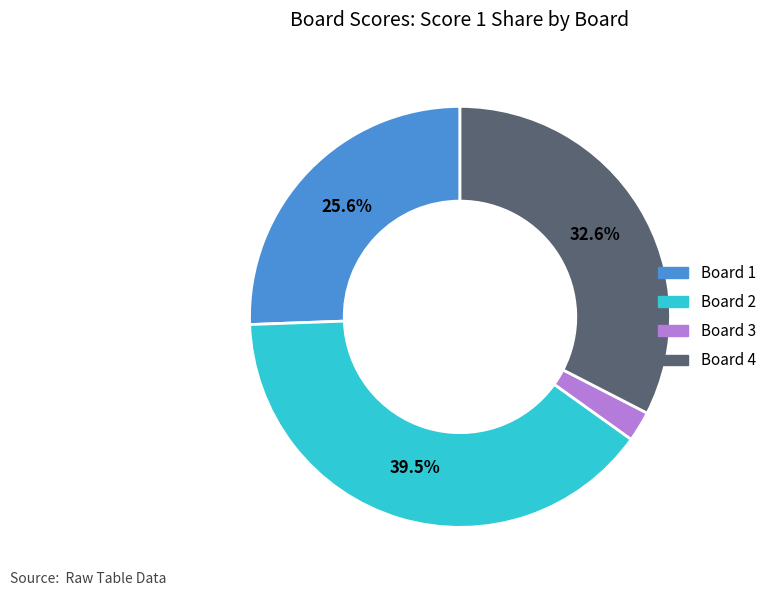

Is there any slice that represents more than half of the pie?

No